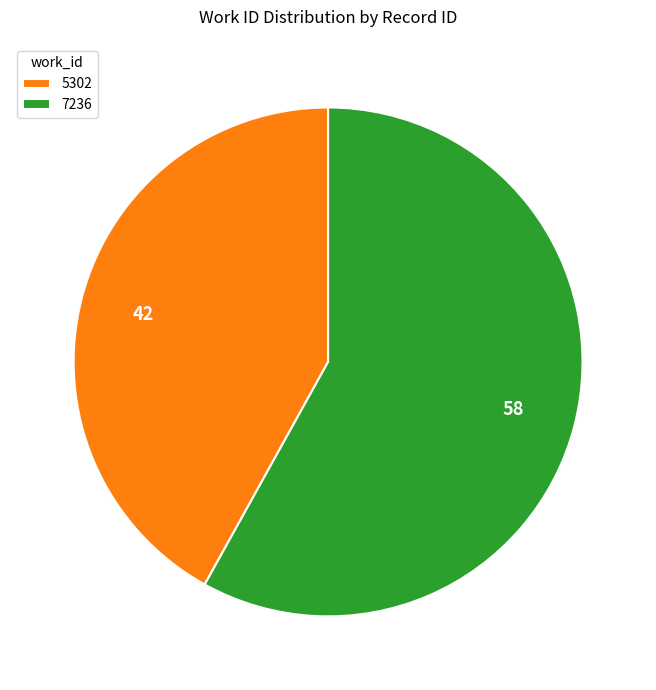

Rank the categories by value from lowest to highest.

5302, 7236